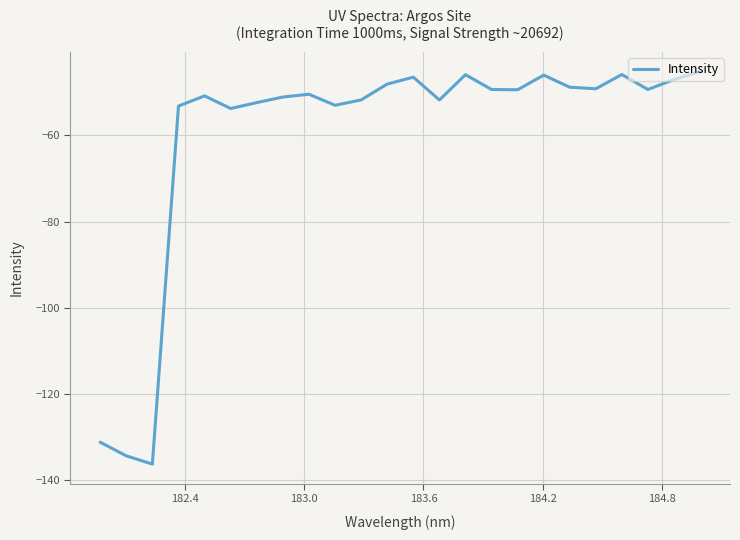

What is the smallest value displayed?

-136.3